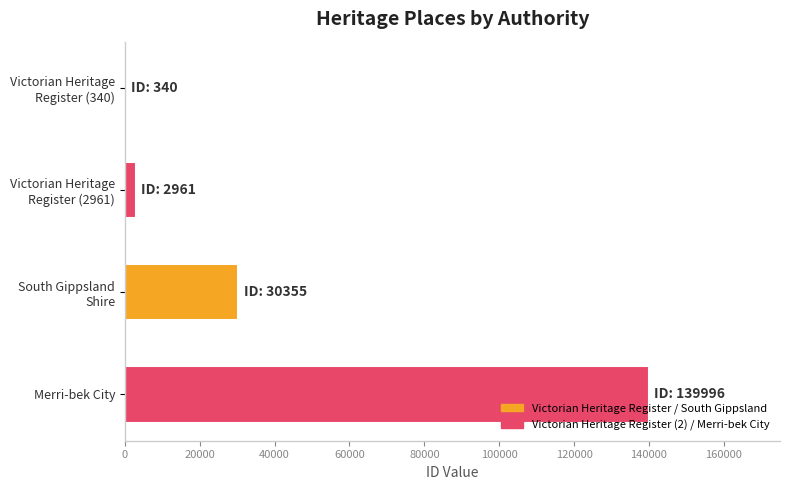

True or false: the data shows 139996 at Merri-bek City.

True